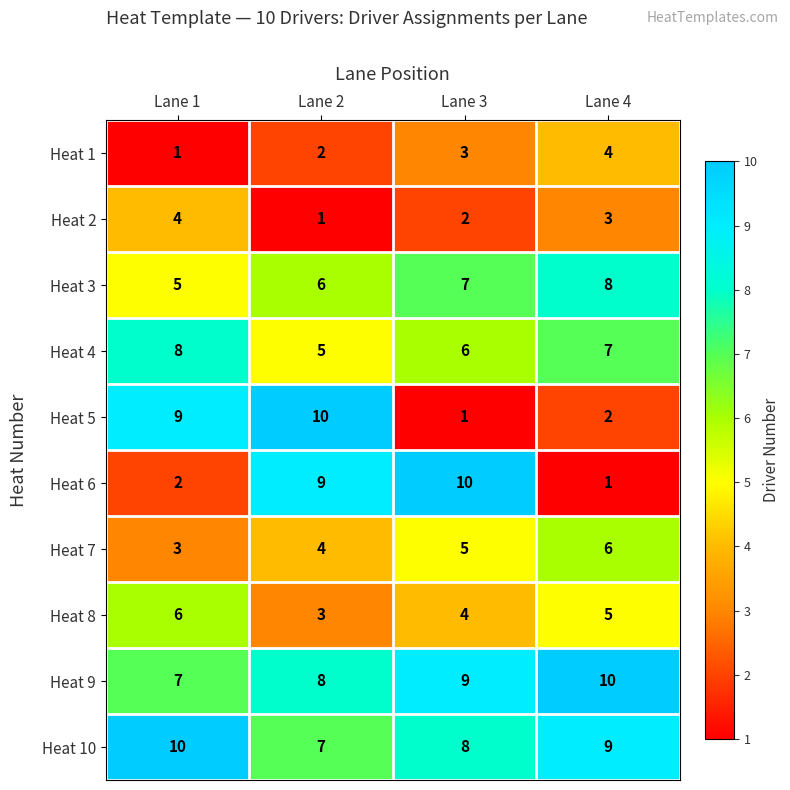

At Lane 3, list the series in order from largest to smallest.

Heat 6, Heat 9, Heat 10, Heat 3, Heat 4, Heat 7, Heat 8, Heat 1, Heat 2, Heat 5